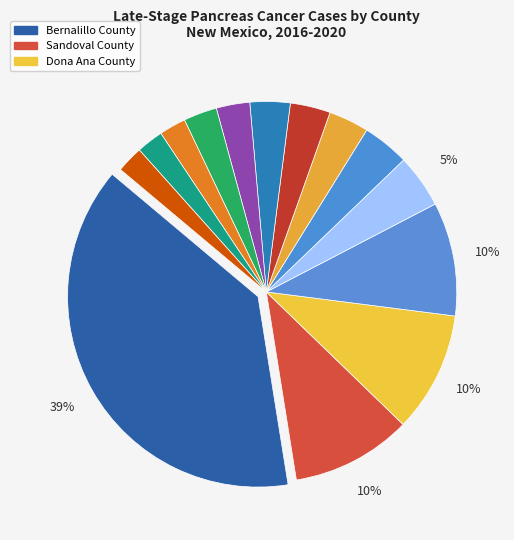

Count the number of slices in the pie.

14